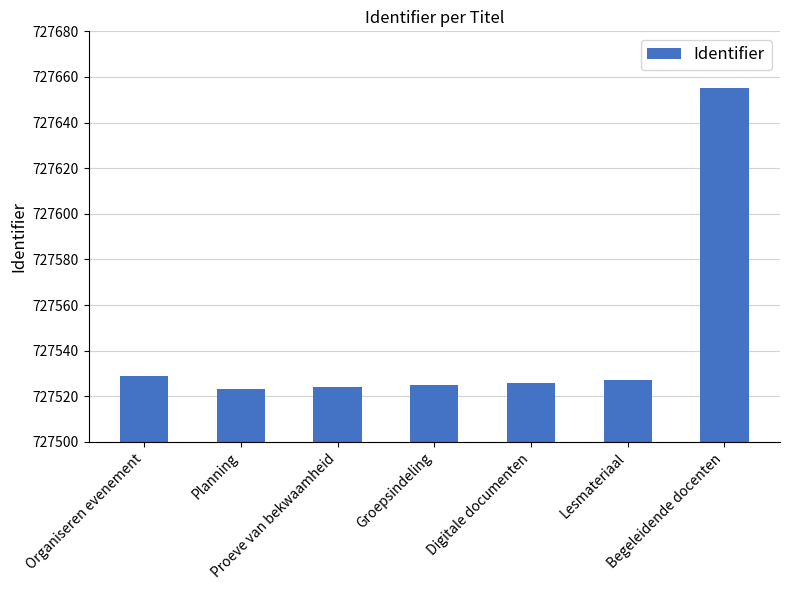

What is the difference between the maximum and second lowest values?

131